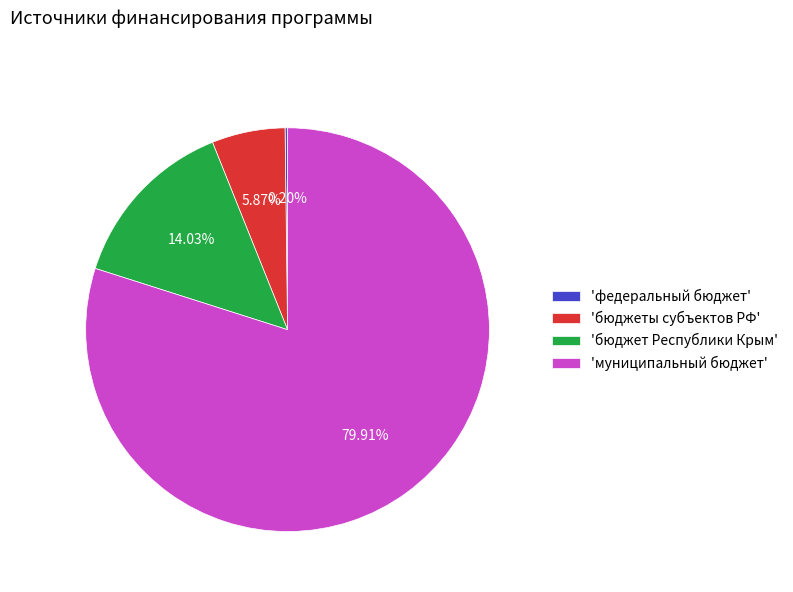

What is the largest slice in the pie chart?

'муниципальный бюджет'